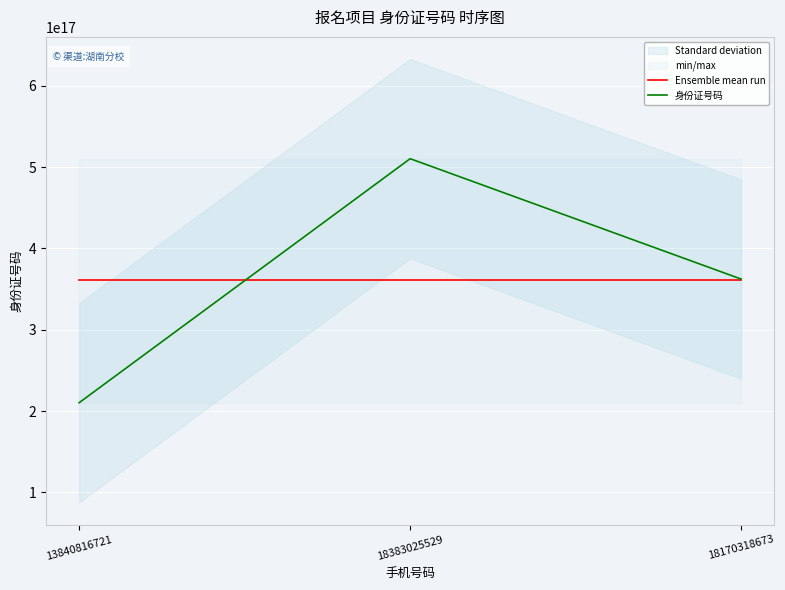

Where is Ensemble mean run nearest to the value 360988198171809728?

13840816721